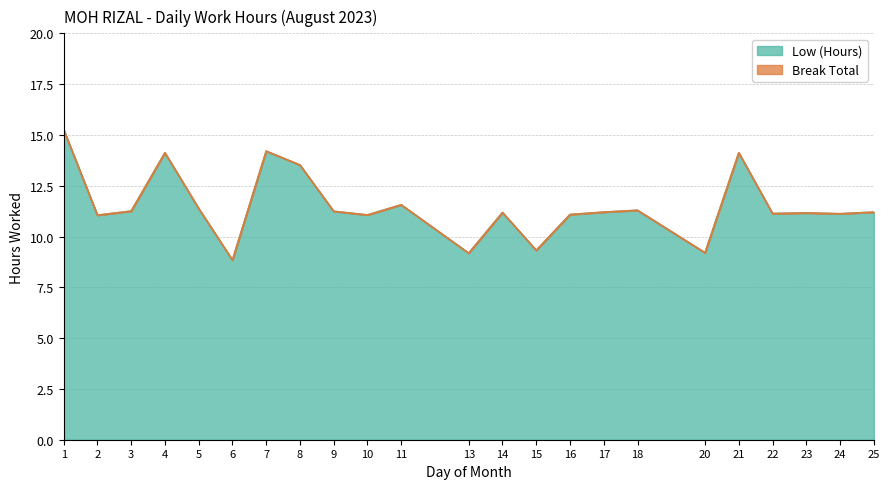

How many lines are shown in the chart?

2